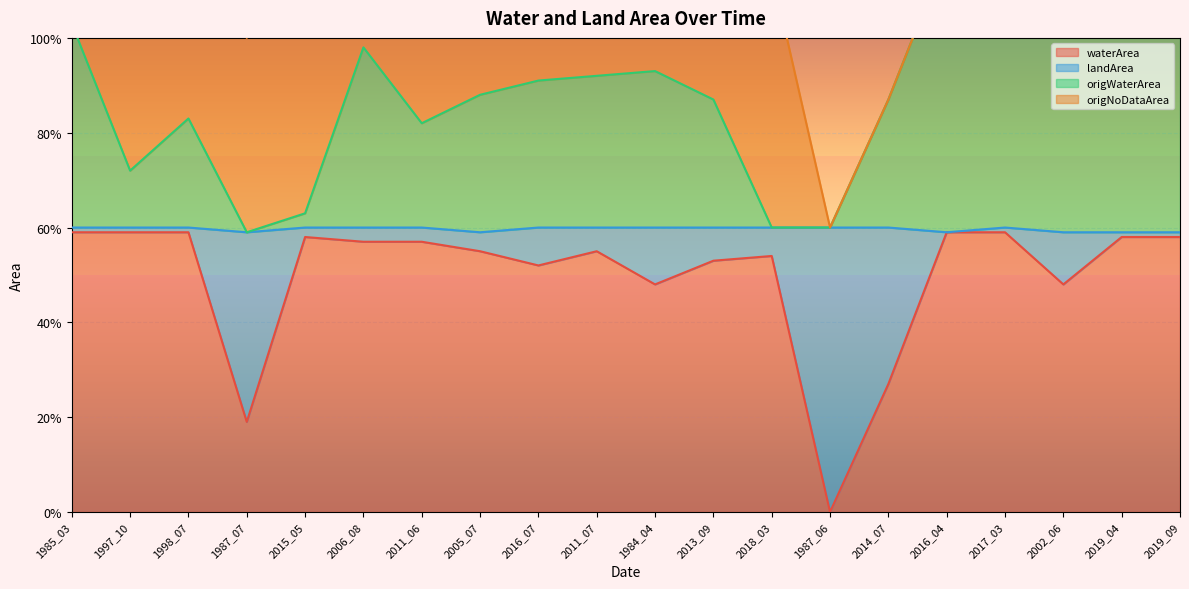

At which category is the sum across all series the highest?

2017_03